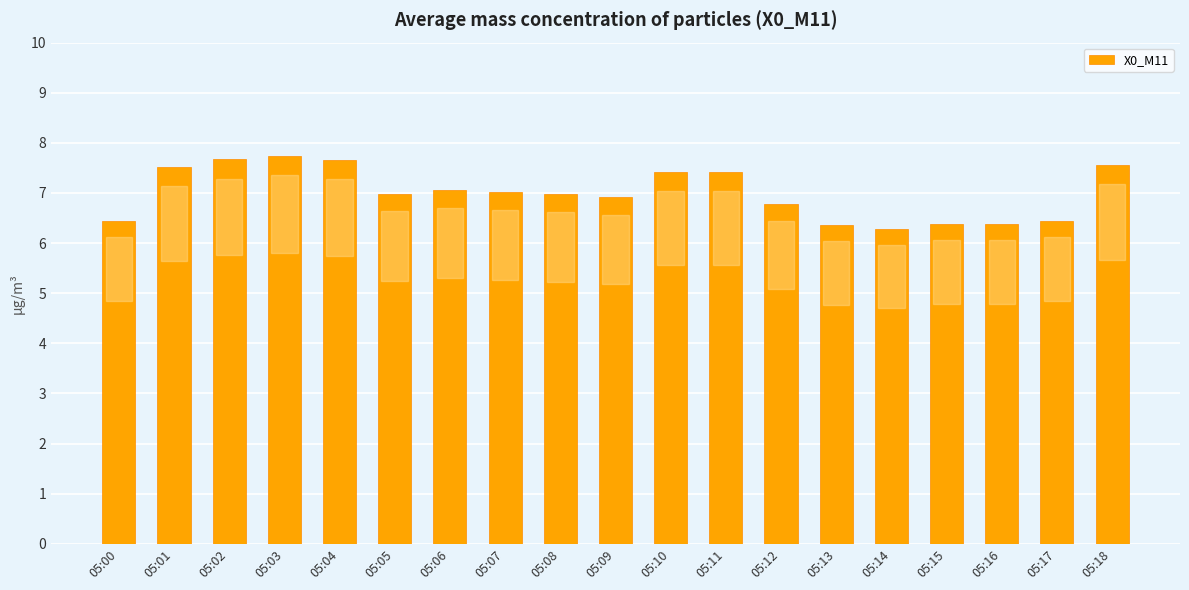

What is the approximate value at 05:08?

7.0